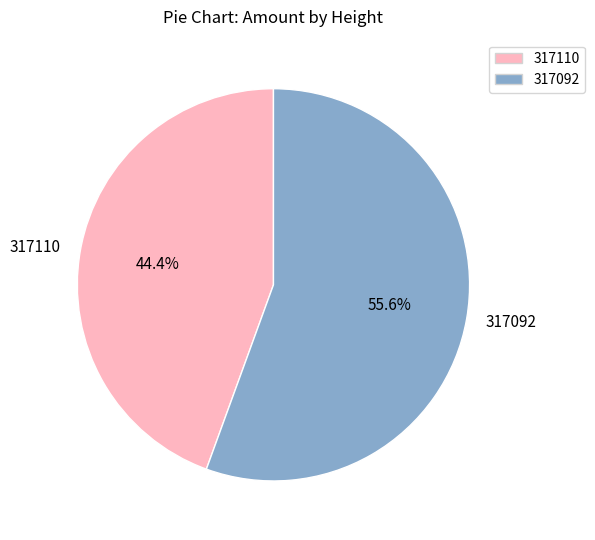

How much of the chart is everything except 317092?

44.4%